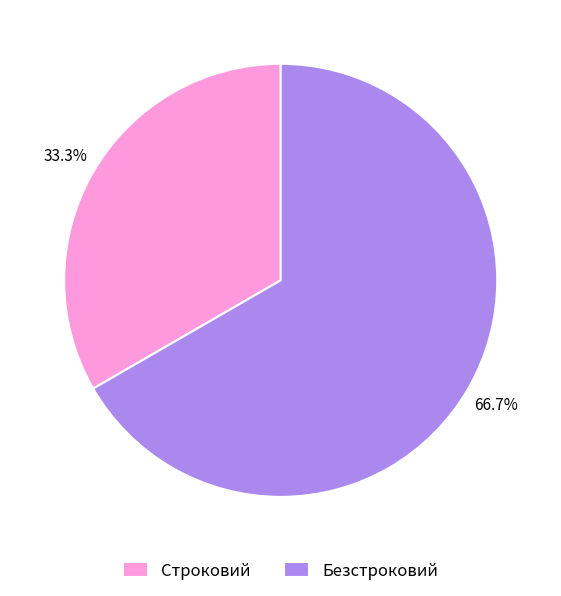

To the nearest percent, what is the combined percentage of Строковий and Безстроковий?

100%